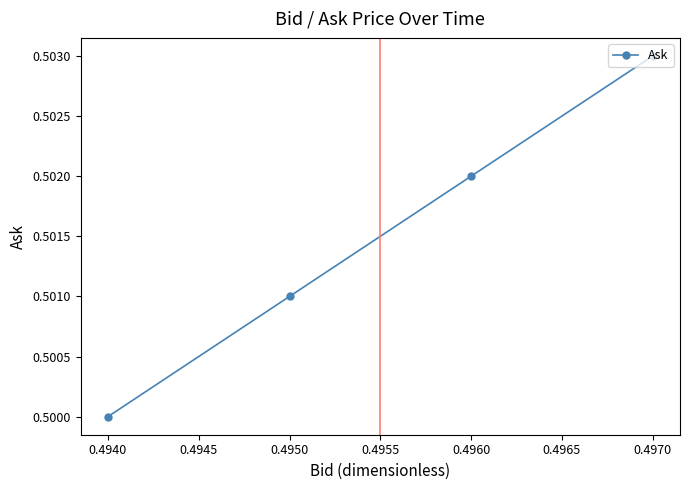

True or false: there are more than 2 points higher than both neighbors.

False